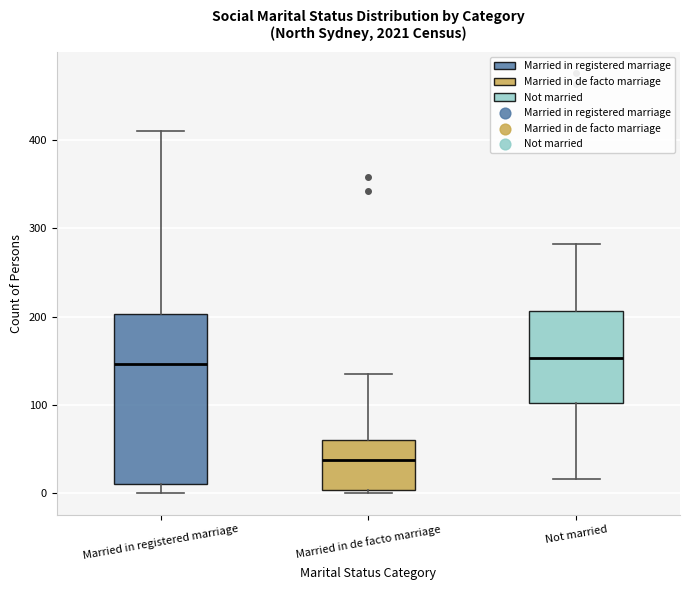

Where is the upper edge of the box for Married in registered marriage on the y-axis? The values are not printed on the chart, so give them approximately, as read against the axis.

200